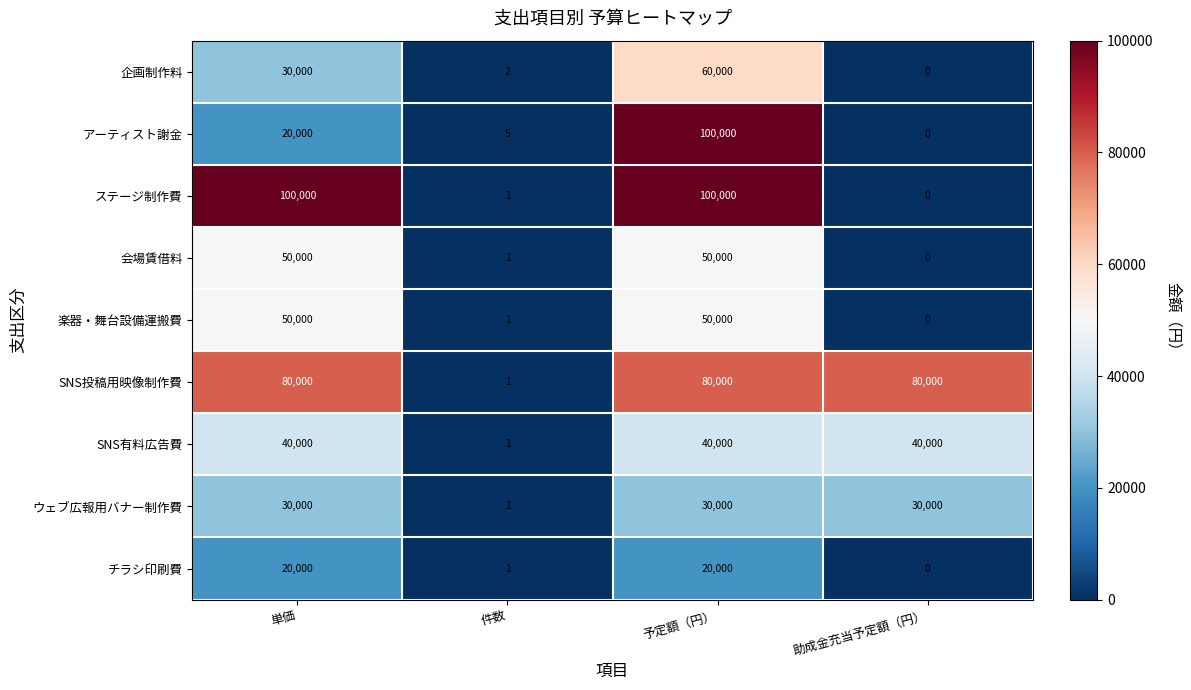

Is it true that アーティスト謝金 equals 9684 at 単価?

False